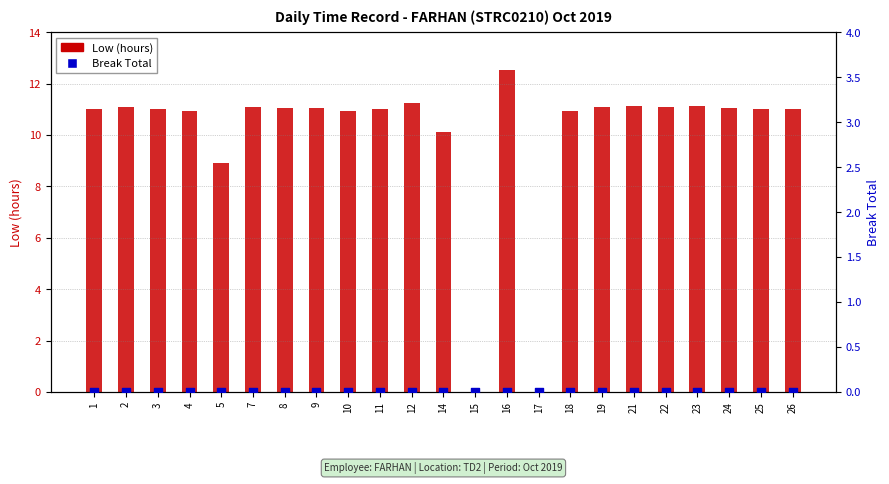

Which series contains the lowest Y value?

Low (hours)